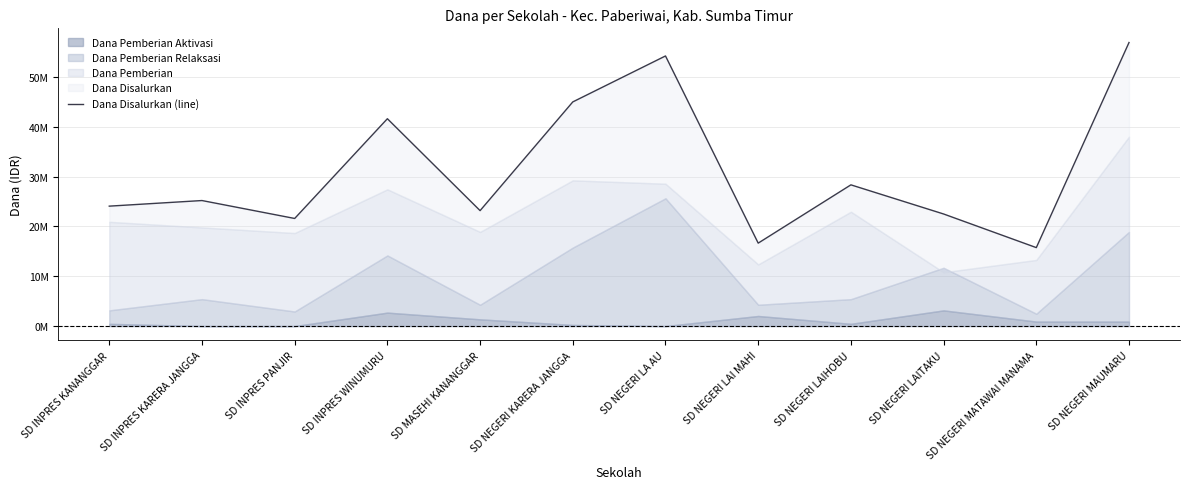

What is the label of the 11th point from the right?

SD INPRES KARERA JANGGA